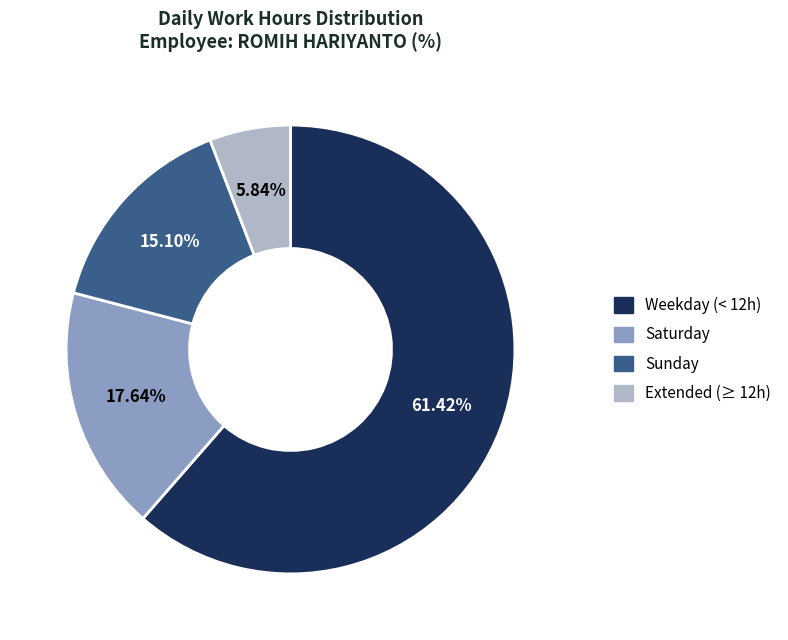

How many slices are in this pie chart?

4